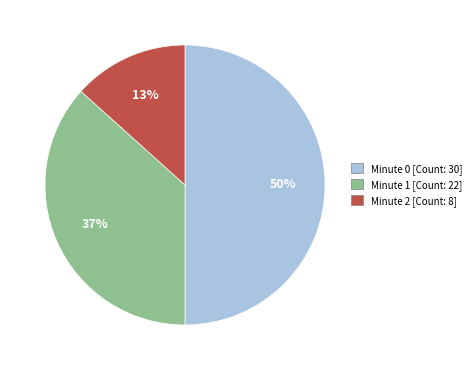

Is Minute 1 [Count: 22] the majority of the pie?

No